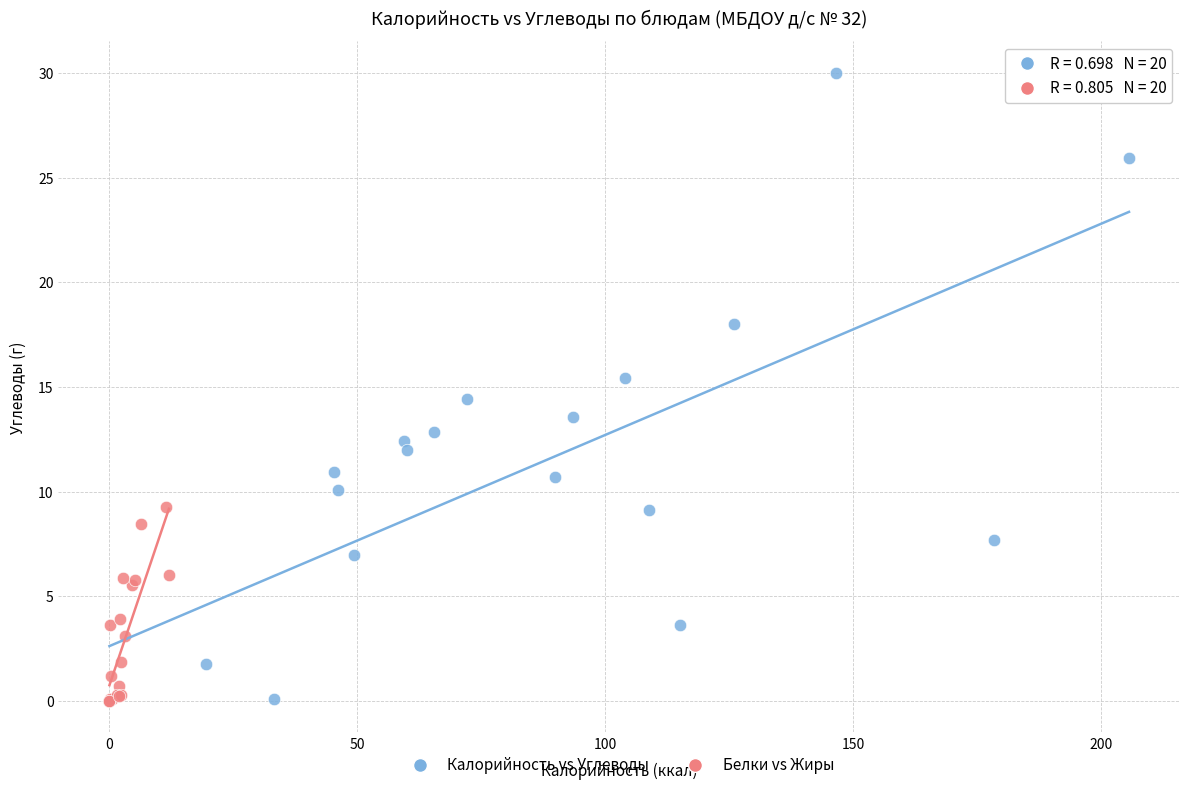

Which series reaches the maximum Y coordinate?

Калорийность vs Углеводы